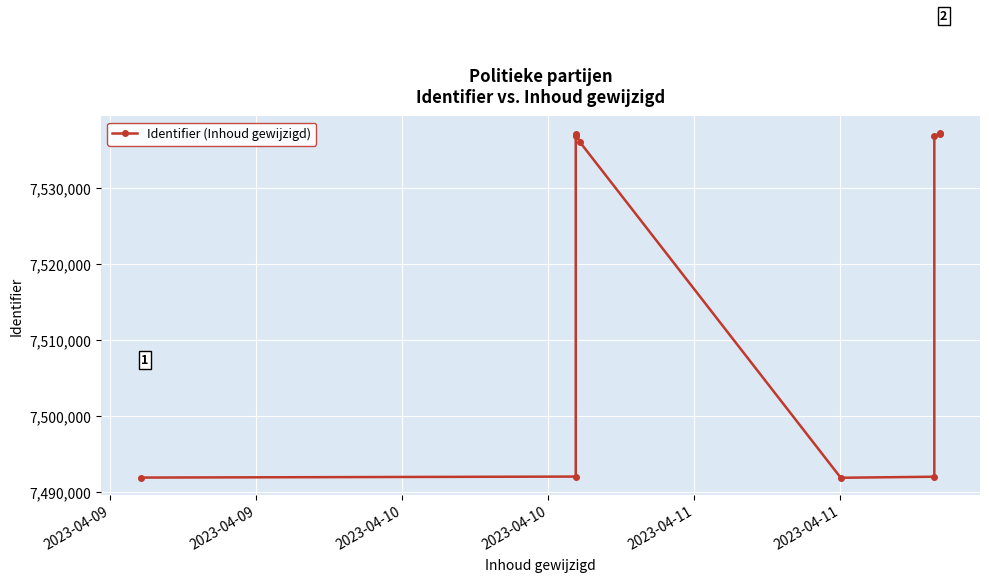

What is the sum of the values at 2023-04-11 and 2023-04-10?

15072966